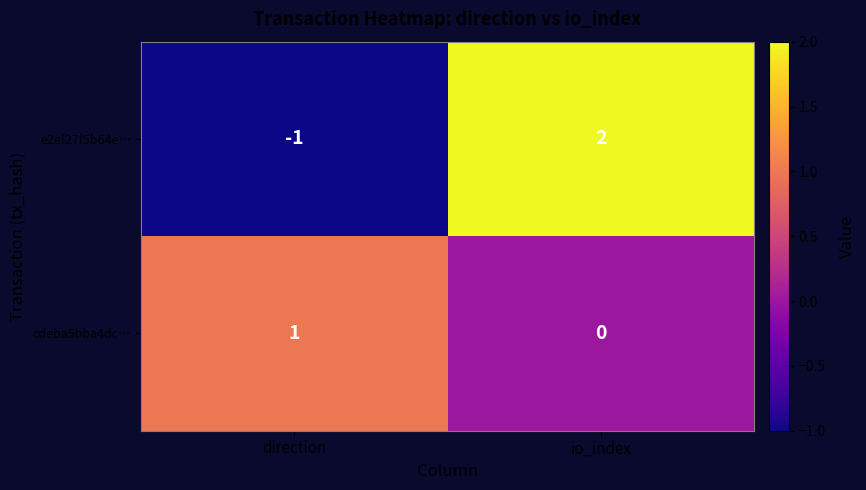

What is the difference between the e2ef27f5b64e… values at direction and io_index?

3